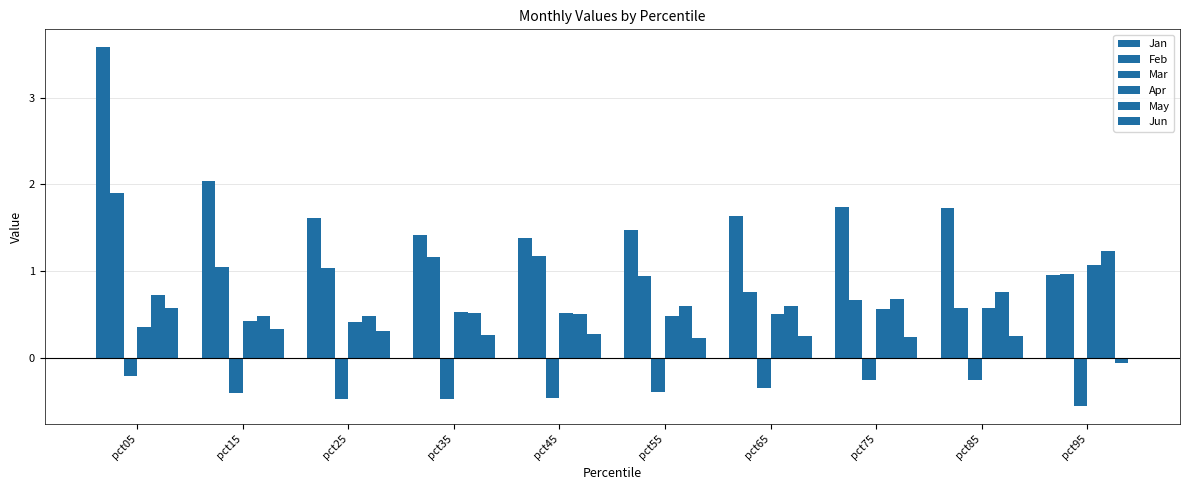

Does the chart contain stacked bars?

No